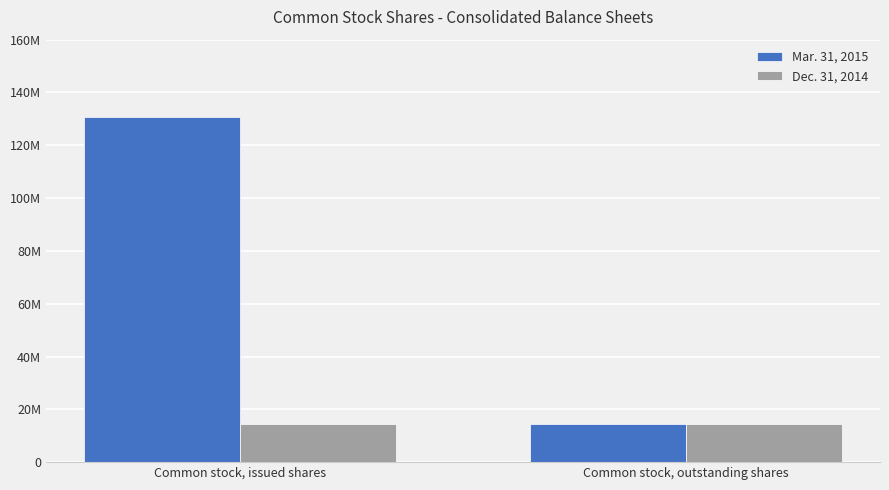

What are all the series names shown in the legend?

Mar. 31, 2015, Dec. 31, 2014